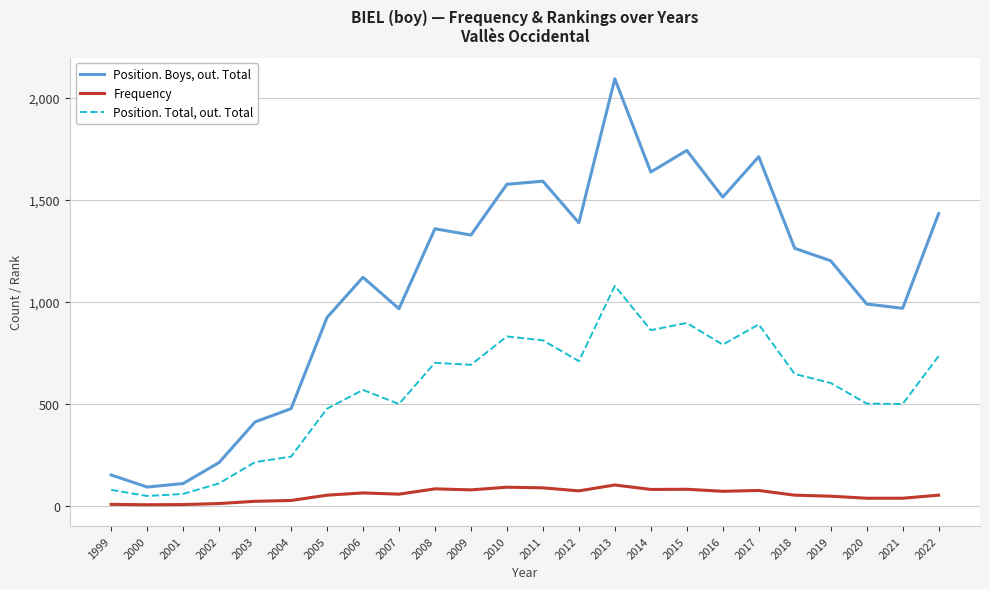

How many series are shown in this chart?

3